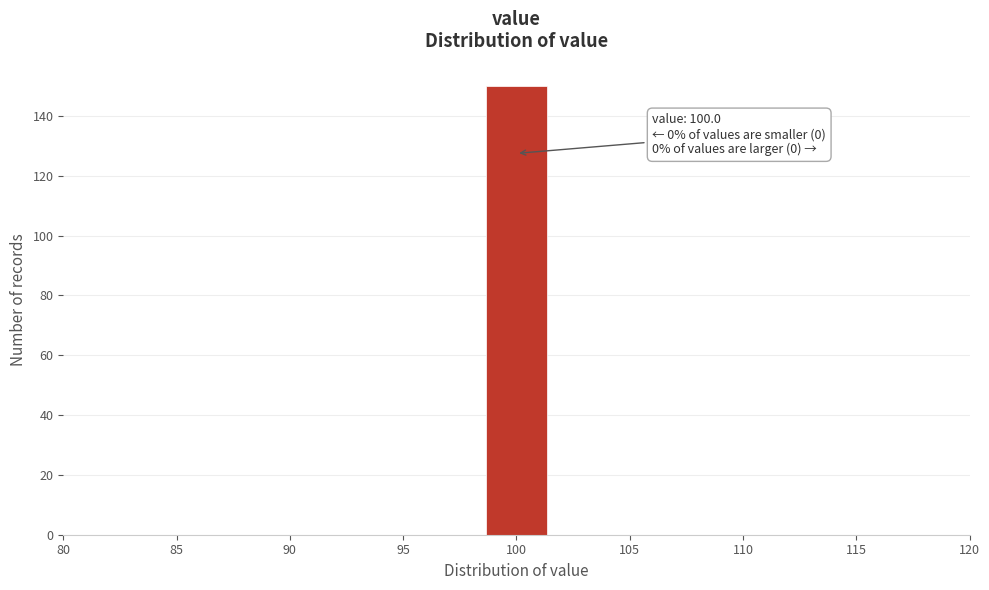

Which range on the x-axis has the tallest bar?

98.5 to 101.5